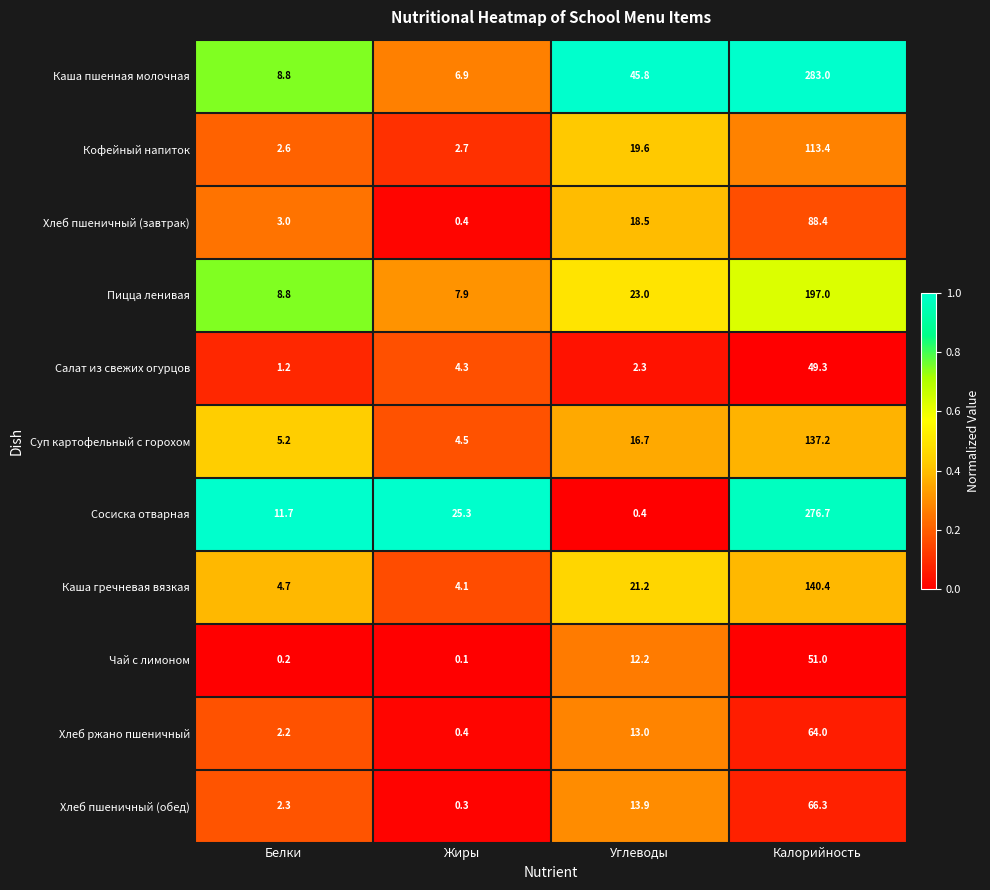

Which series has the largest total across all categories?

Каша пшенная молочная